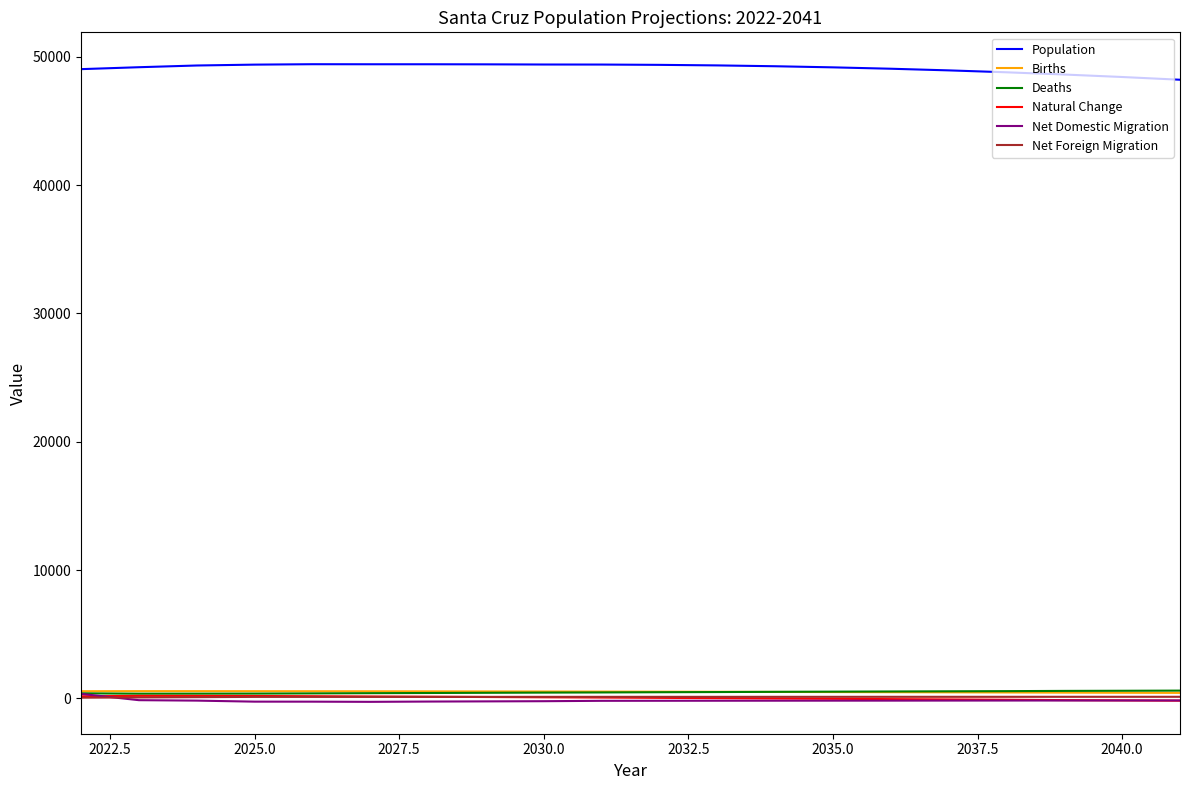

True or false: Population and Net Foreign Migration intersect in this chart.

False